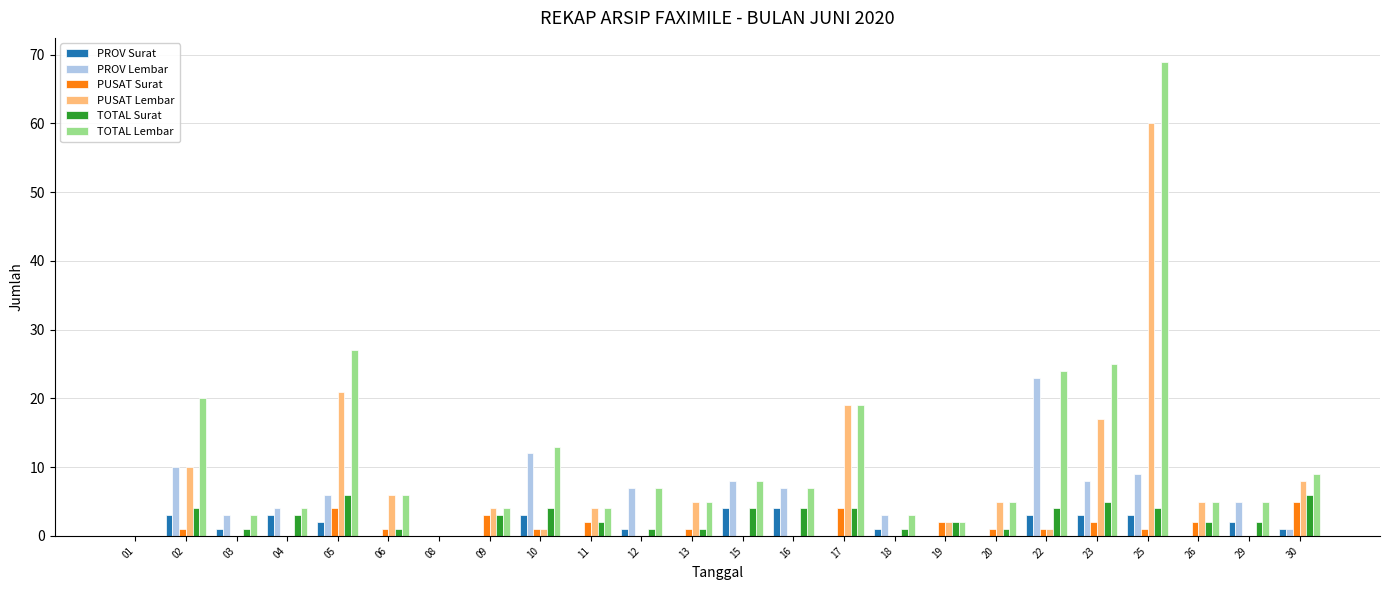

At which category is the sum across all series the highest?

25